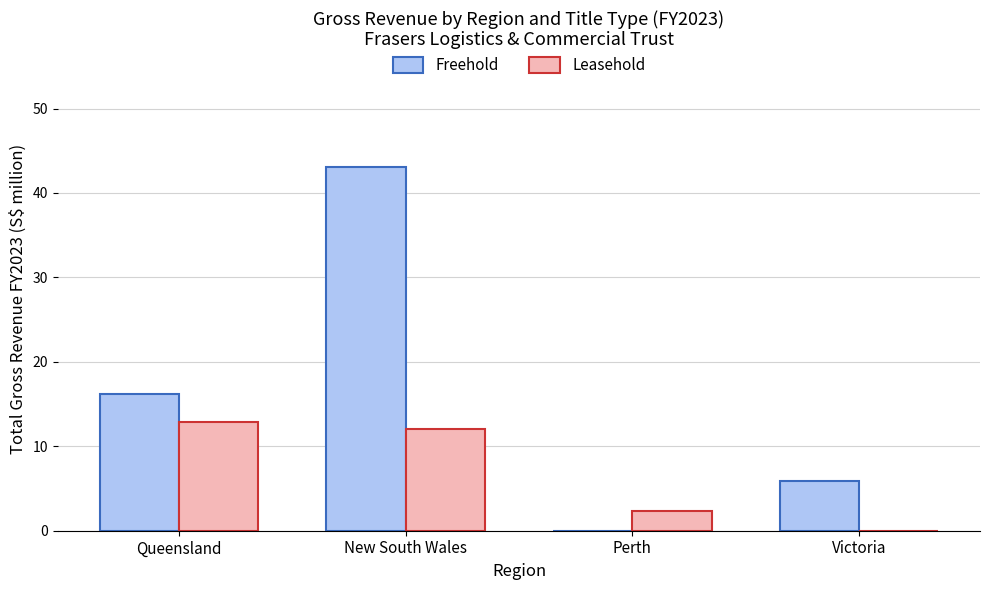

The Freehold series shows 1.9 at Victoria. True or false?

False